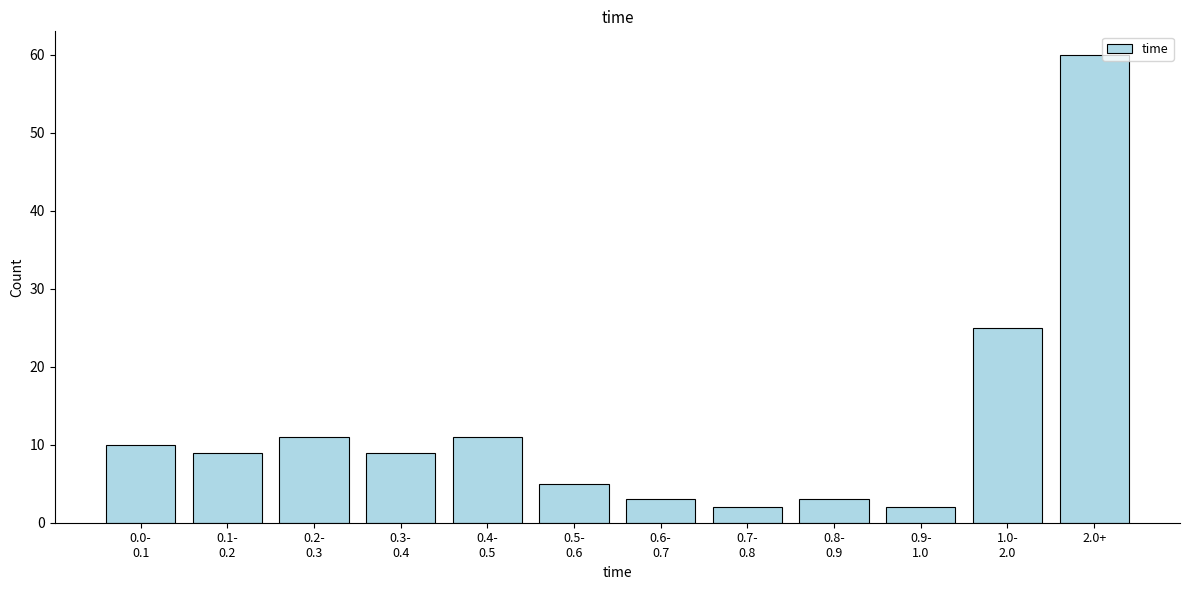

Reading left to right, extract all data points from this chart.

10	9	11	9	11	5	3	2	3	2	25	60